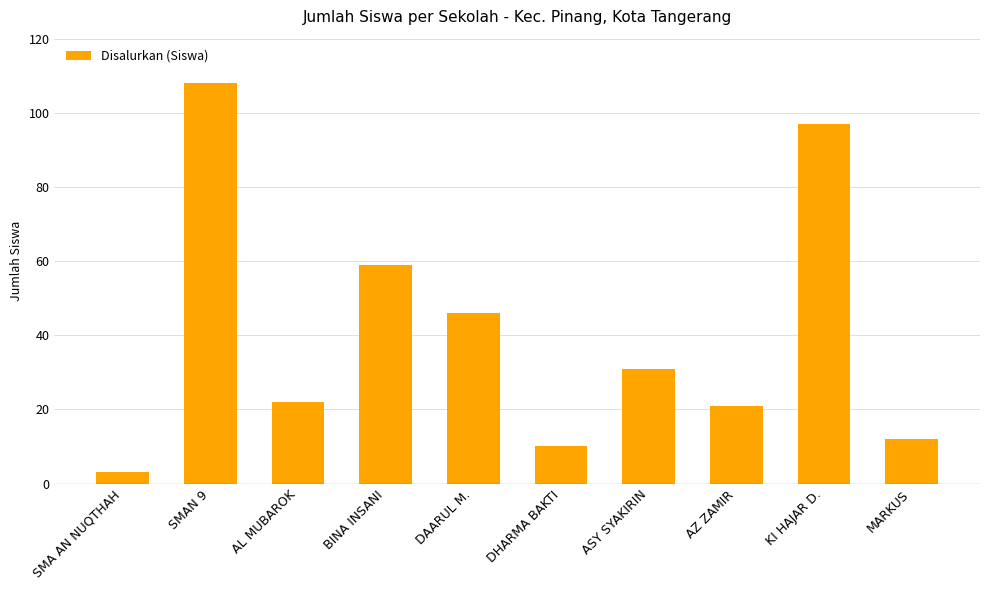

Which has a higher value, AZ ZAMIR or SMAN 9?

SMAN 9